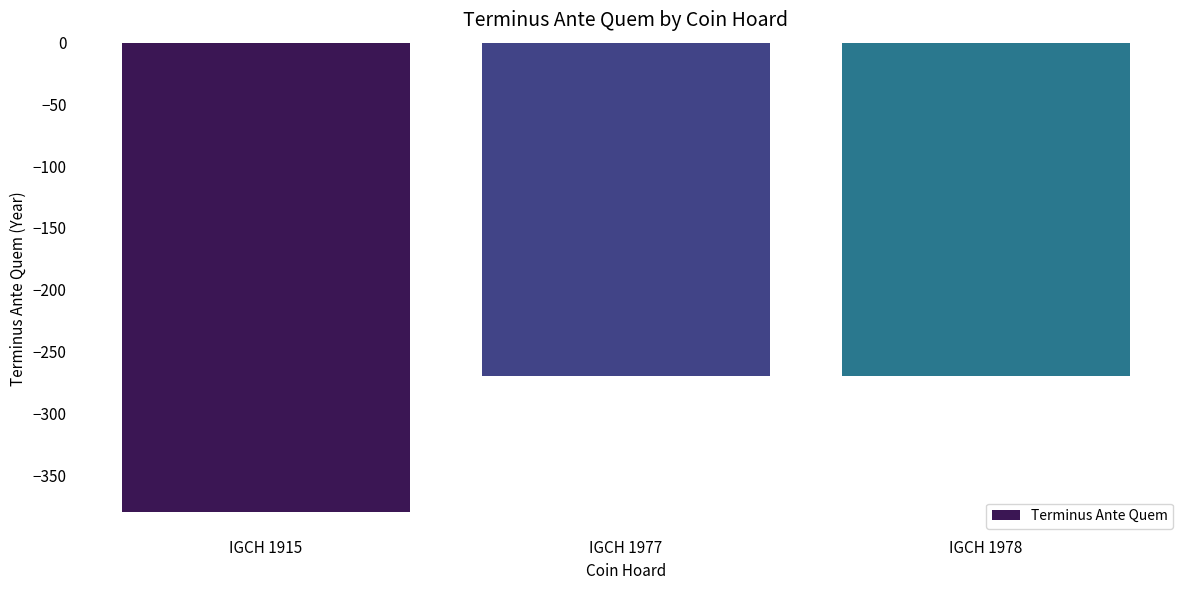

True or false: the data shows -270 at IGCH 1977.

True